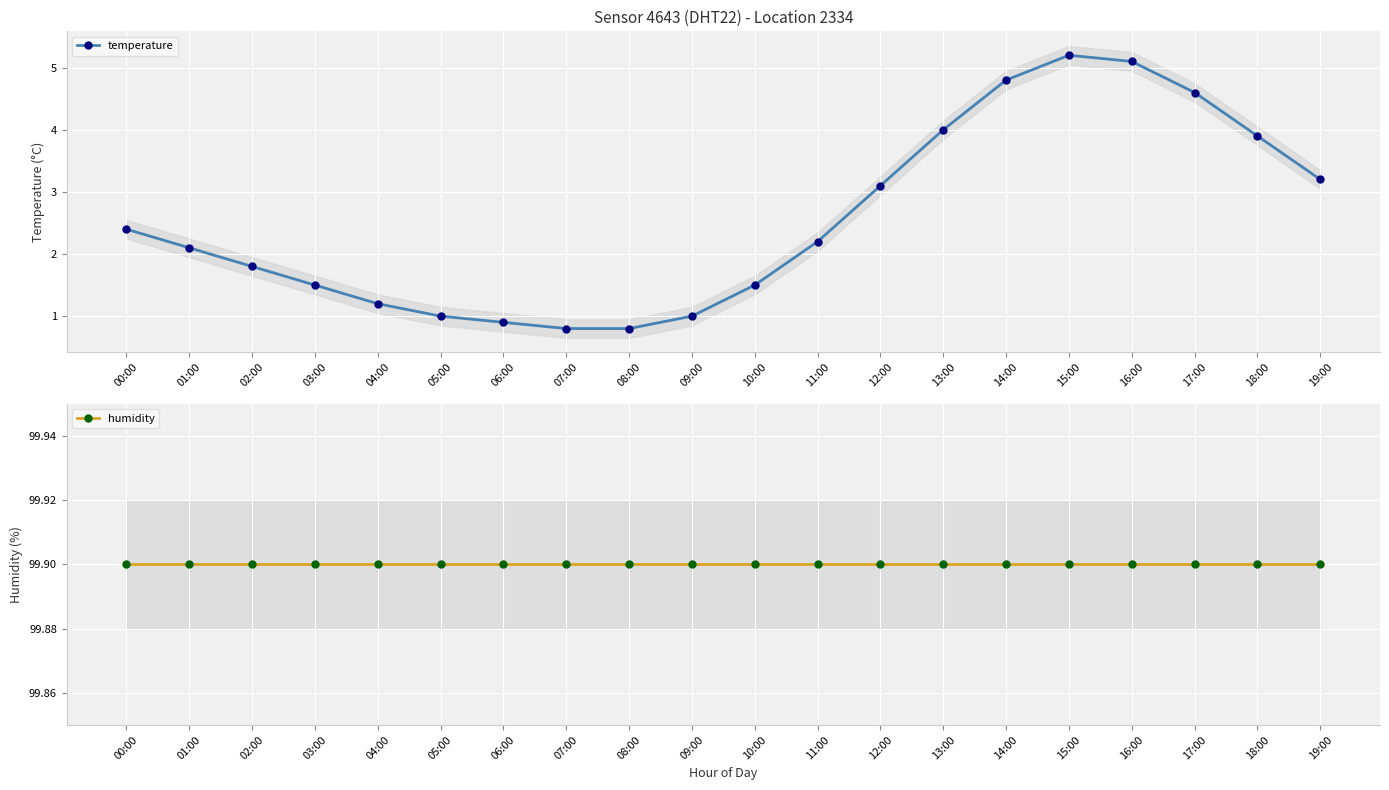

Rank the series at 14:00 from highest to lowest value.

humidity, temperature